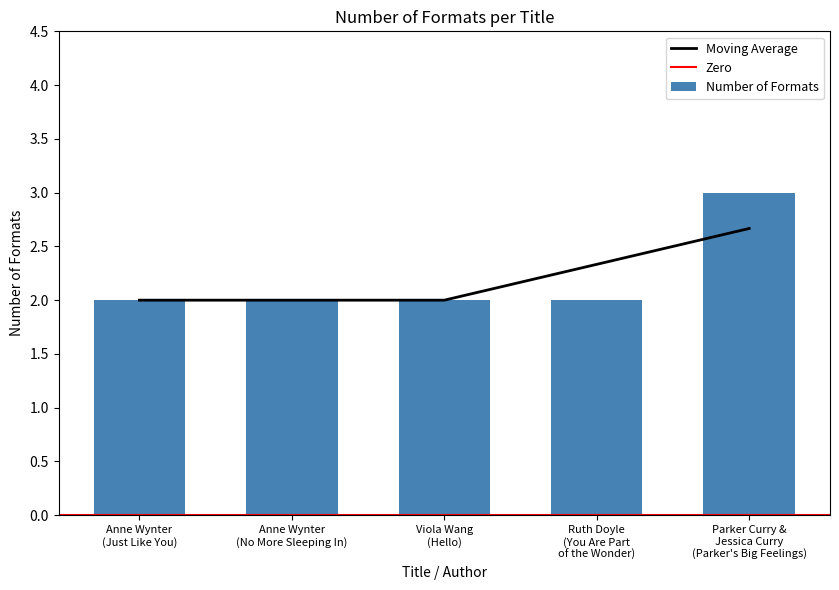

Are the bars horizontal?

No